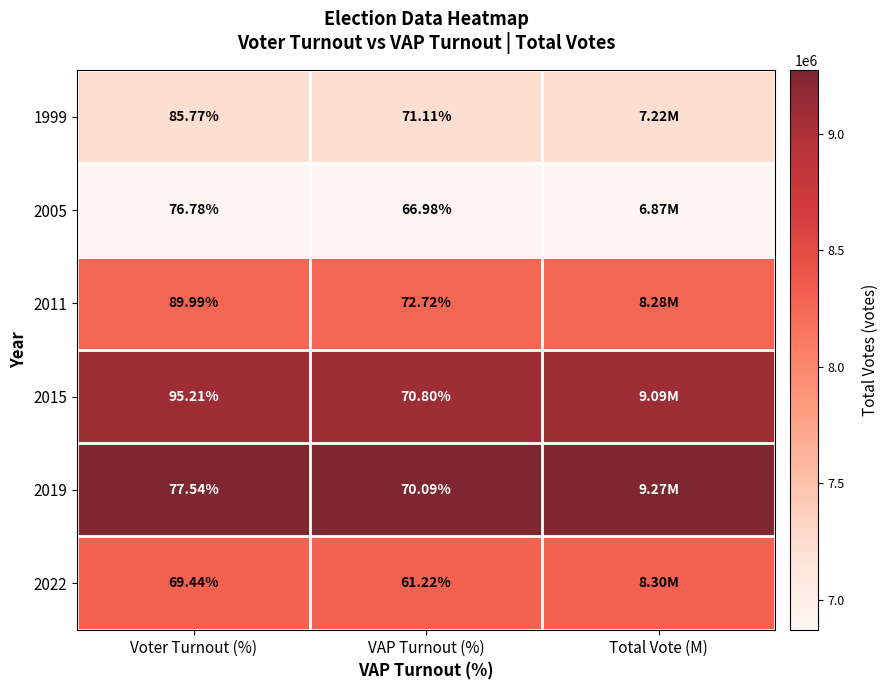

The 2022 series shows 8300046 at Total Vote (M). True or false?

True